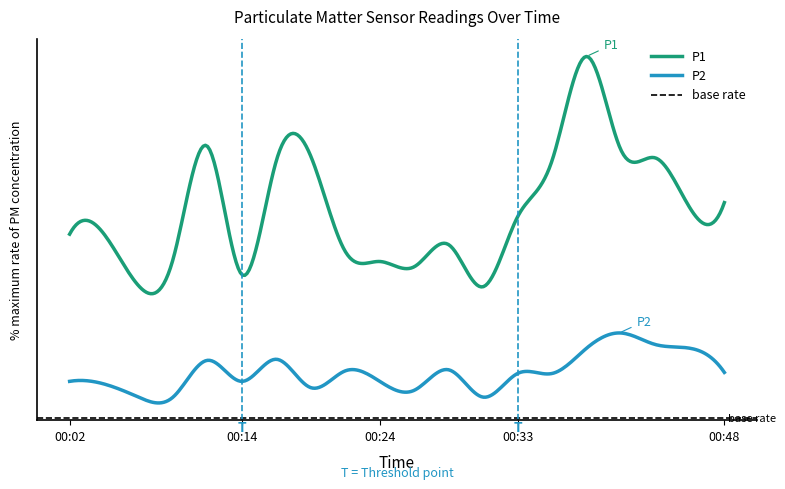

Is the value of P2 at 00:46 greater than the value of P1 at 00:12?

No